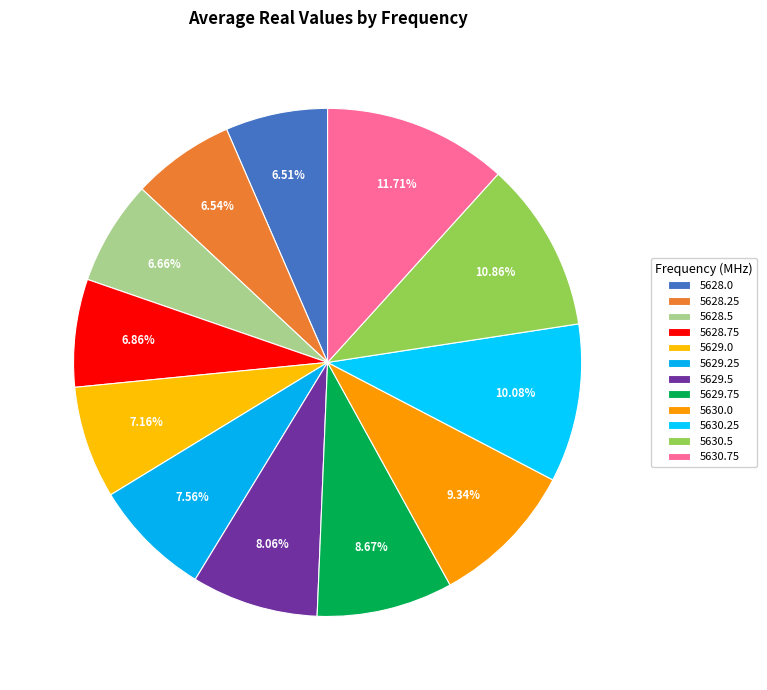

Is 5629.5 the majority of the pie?

No